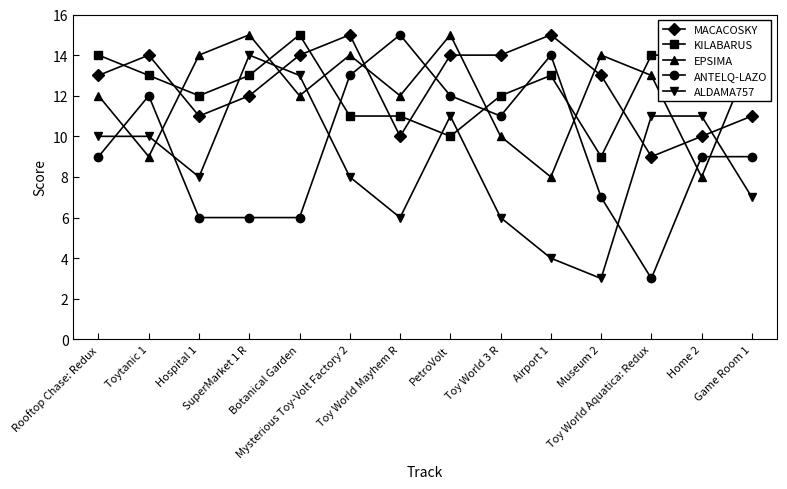

Where is the first local minimum for ALDAMA757?

Hospital 1